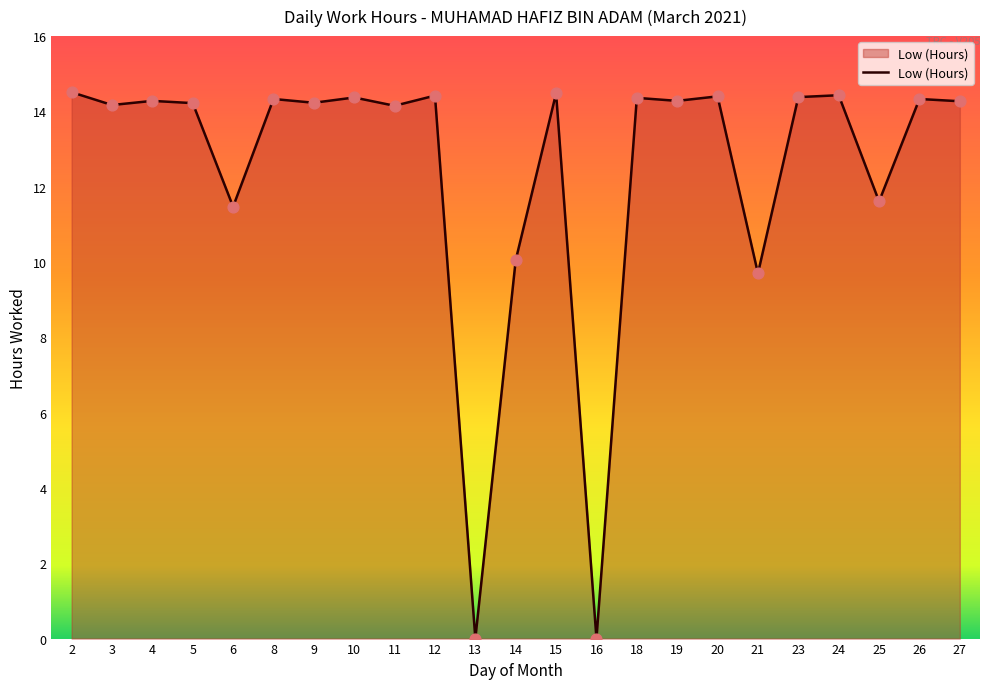

Between 2 and 8, which is larger?

2